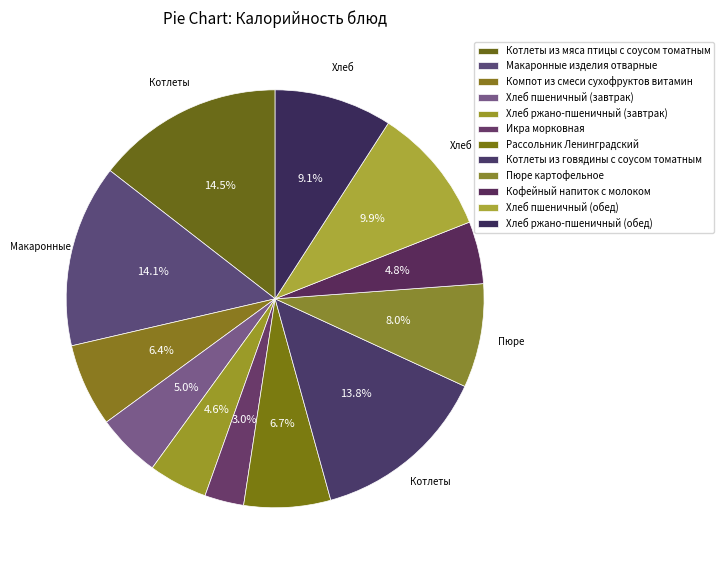

Rank the categories by value from lowest to highest.

Икра морковная, Хлеб ржано-пшеничный (завтрак), Кофейный напиток с молоком, Хлеб пшеничный (завтрак), Компот из смеси сухофруктов витамин, Рассольник Ленинградский, Пюре картофельное, Хлеб ржано-пшеничный (обед), Хлеб пшеничный (обед), Котлеты из говядины с соусом томатным, Макаронные изделия отварные, Котлеты из мяса птицы с соусом томатным